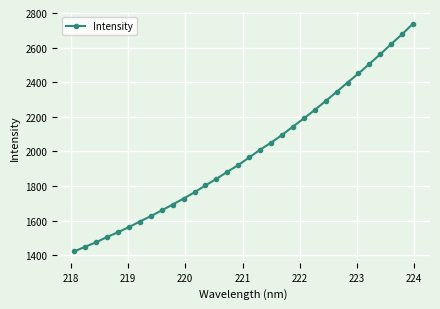

What is the value of the 11th point from the left?

1728.2